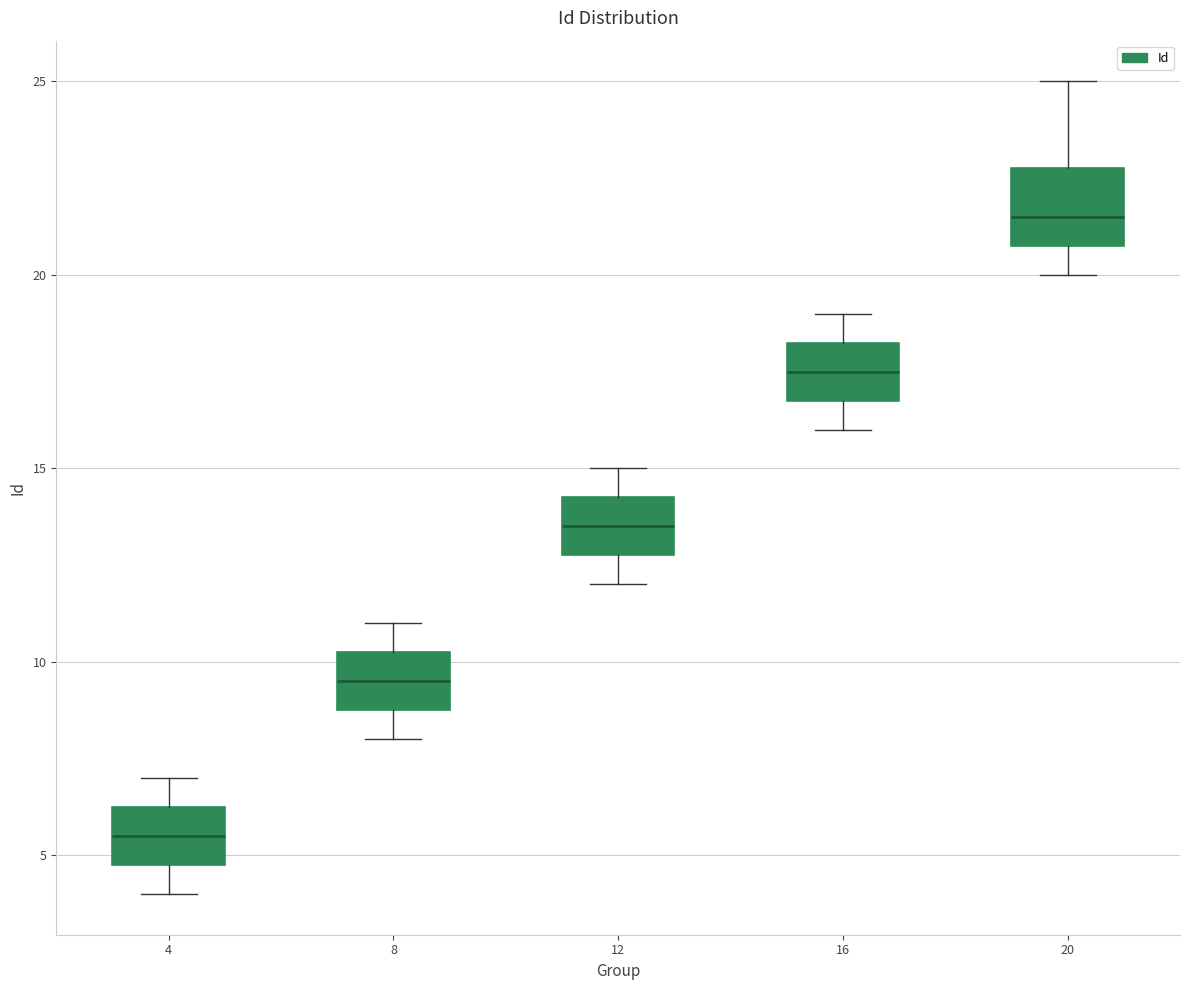

Reading left to right, read every box against the y-axis: the position of its median line, the range the box covers, and the ends of its whiskers. The values are not printed on the chart, so give them approximately, as read against the axis.

4: median 5.5, box 5.0 to 6.5, whiskers 4.0 to 7.0
8: median 9.5, box 9.0 to 10.5, whiskers 8.0 to 11.0
12: median 13.5, box 13.0 to 14.5, whiskers 12.0 to 15.0
16: median 17.5, box 17.0 to 18.5, whiskers 16.0 to 19.0
20: median 21.5, box 21.0 to 23.0, whiskers 20.0 to 25.0